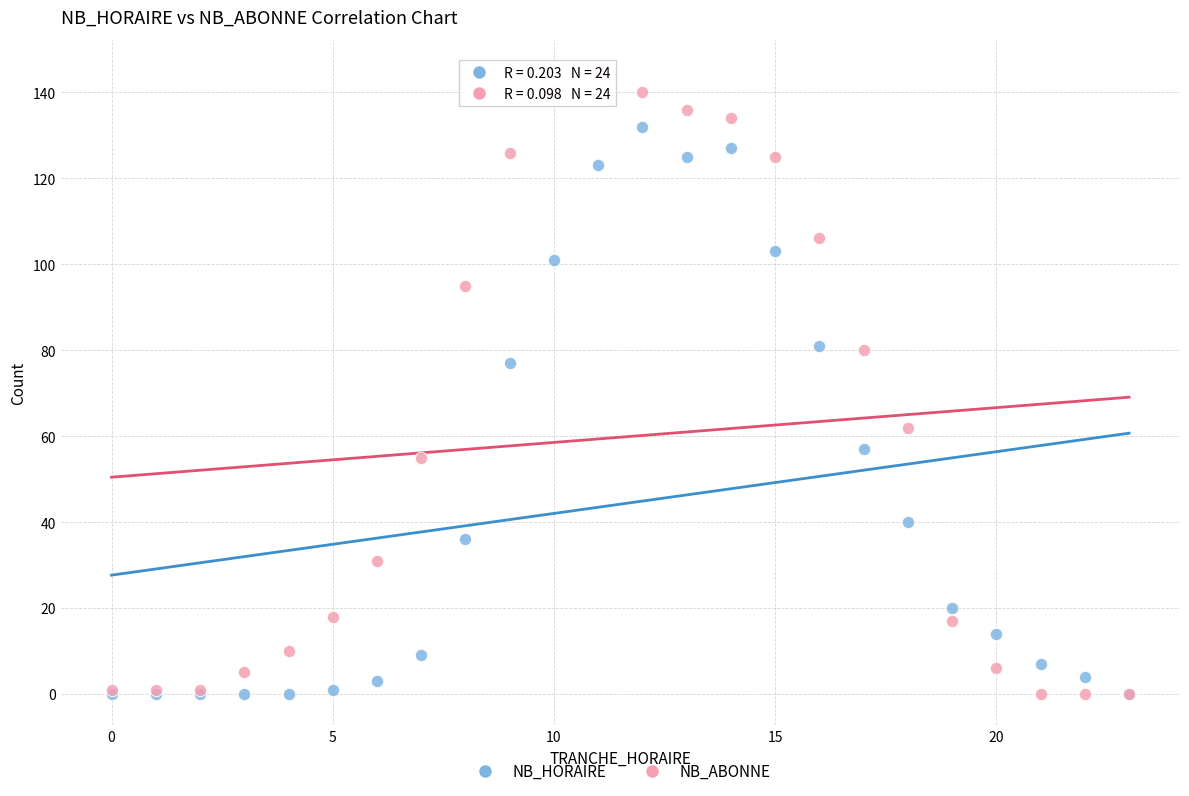

Which series contains the highest Y value?

NB_ABONNE